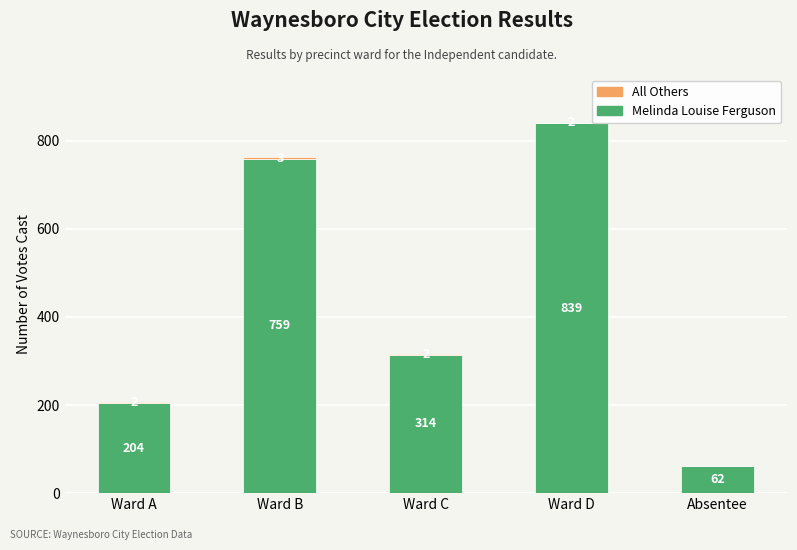

How many categories are shown in the chart?

5